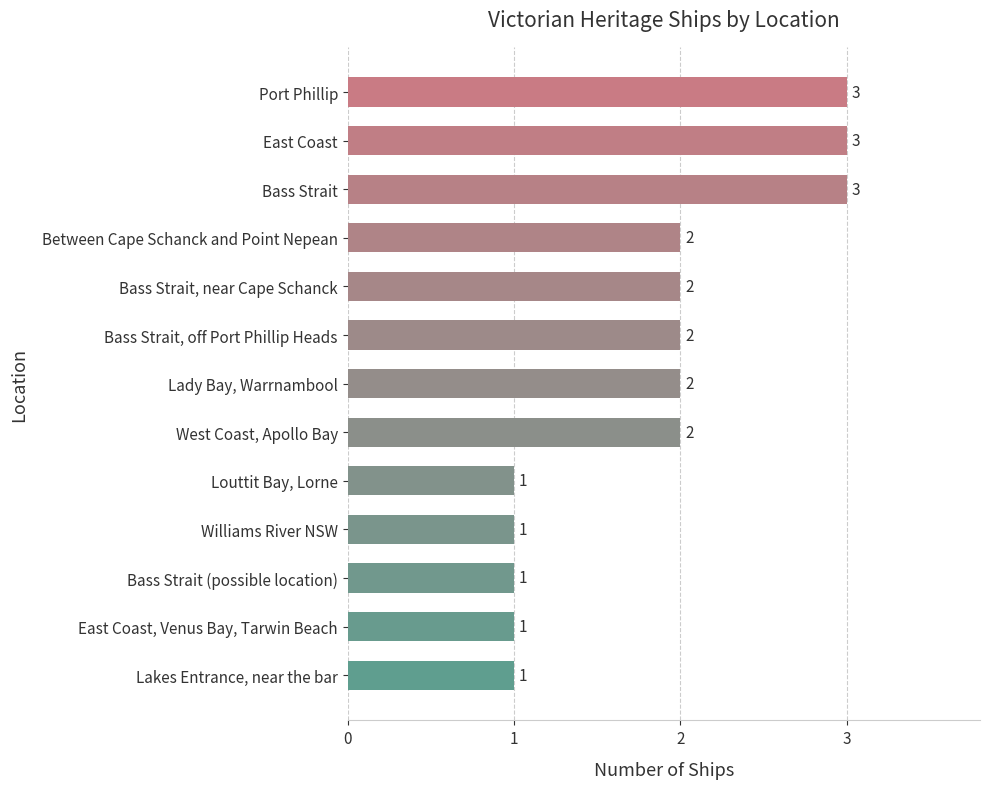

Reading bottom to top, list all the values displayed in this chart.

1	1	1	1	1	2	2	2	2	2	3	3	3